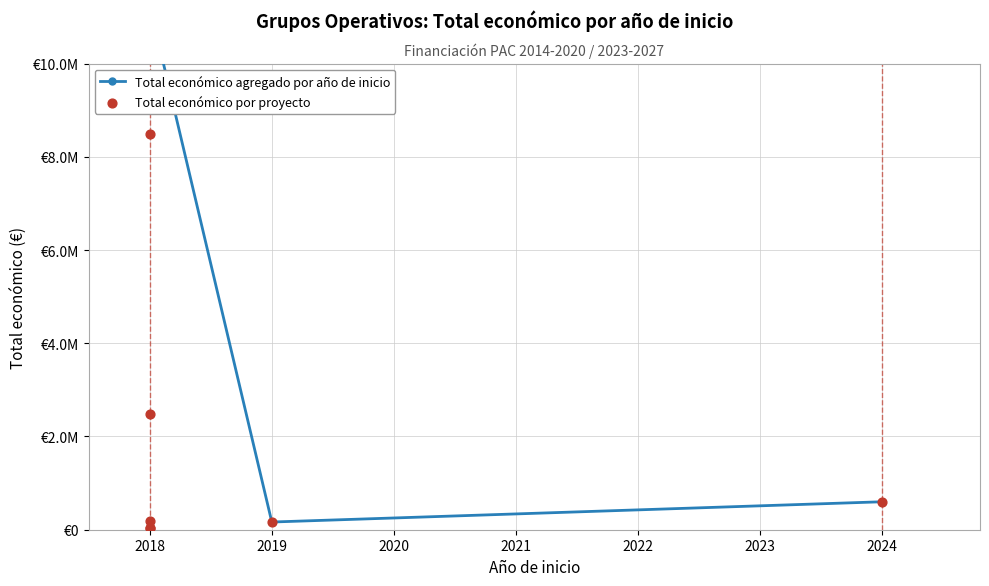

Between 2024 and 2018, which is larger?

2018